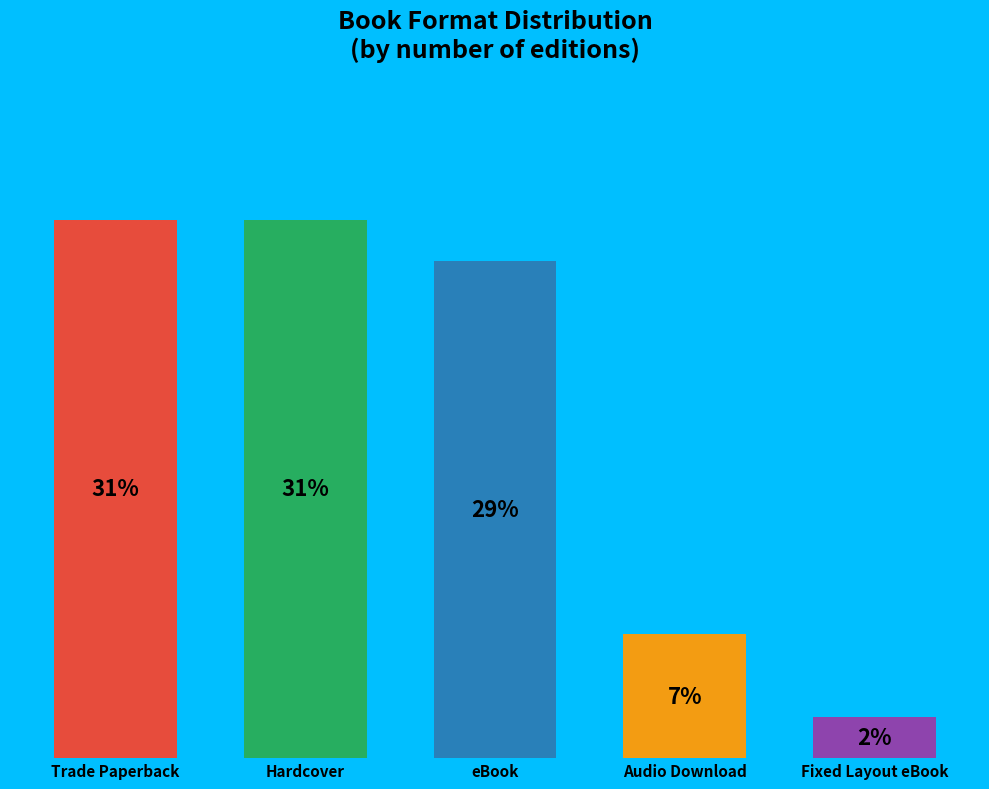

The eBook slice represents 29% of the pie. True or false?

True